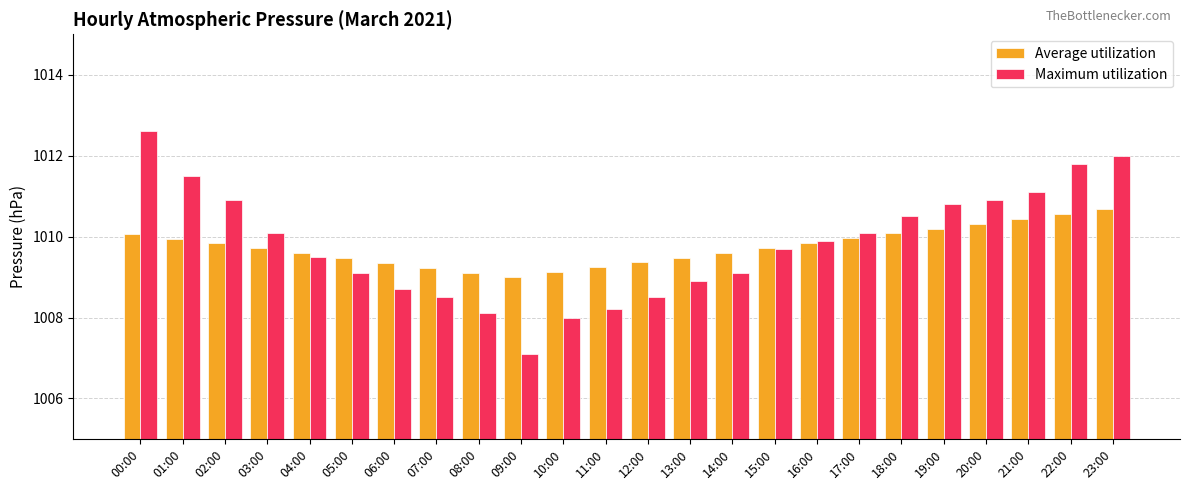

What is the spread (max minus min) of values at 07:00?

0.7